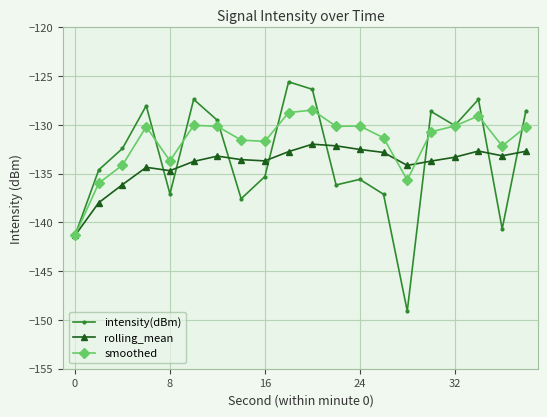

Rank the series by their maximum value, from highest to lowest.

intensity(dBm), smoothed, rolling_mean